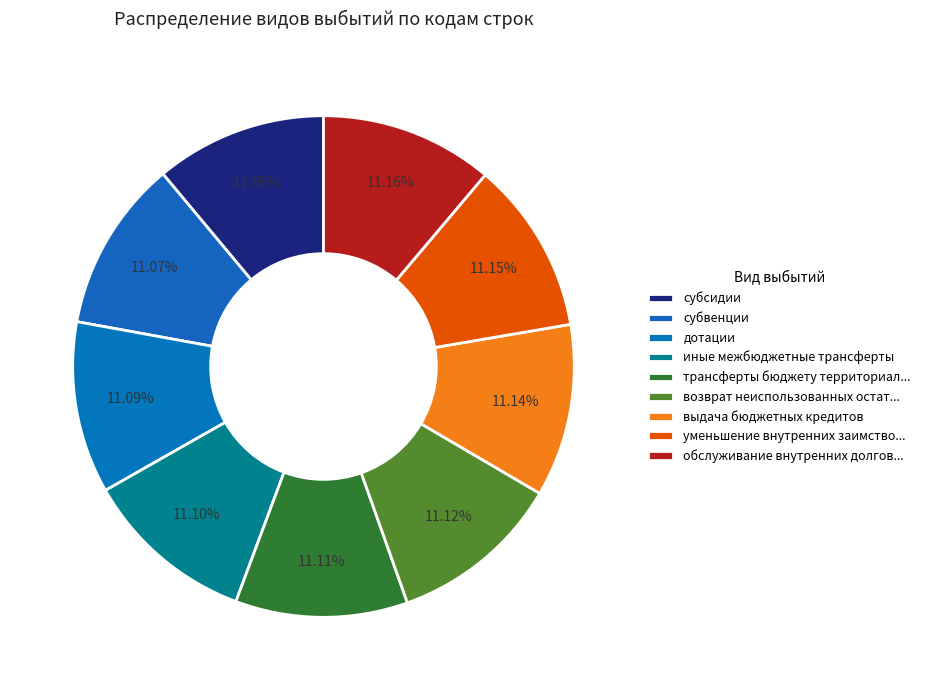

How many slices are in this pie chart?

9